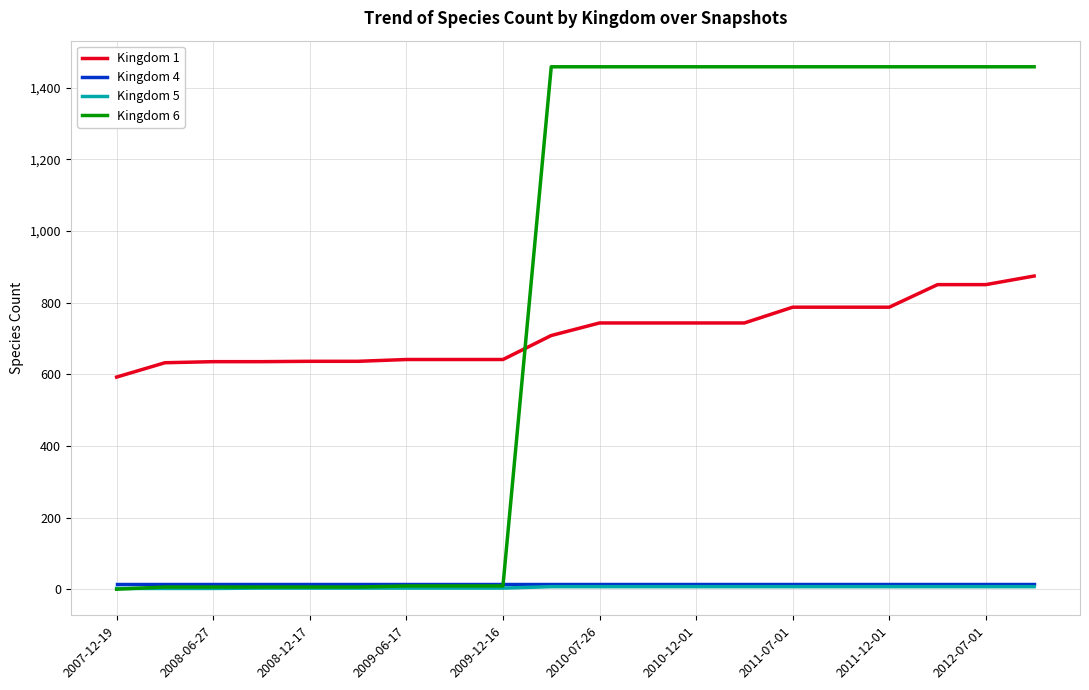

Count the number of data series in this chart.

4